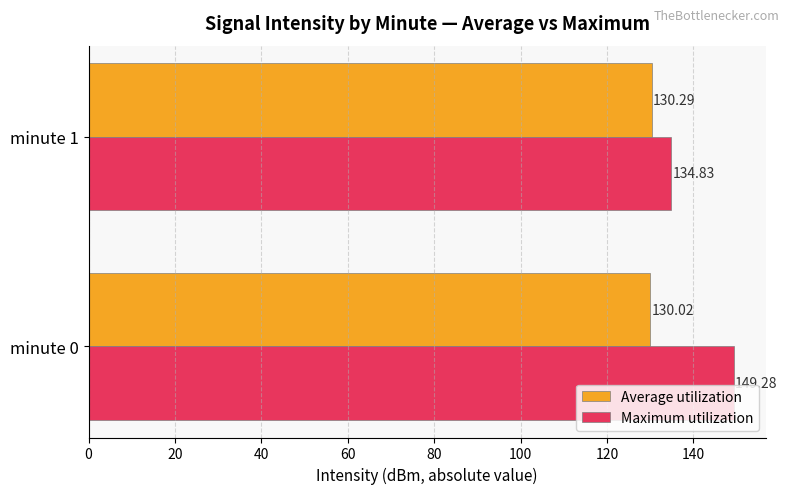

Which series has the widest spread of values?

Maximum utilization